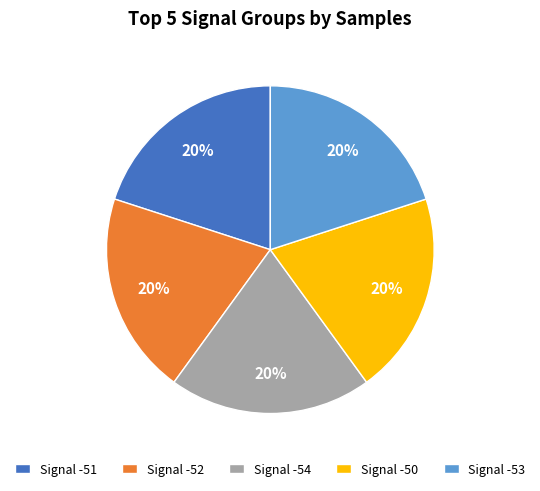

Do Signal -54 and Signal -51 together represent more than half of the pie?

No